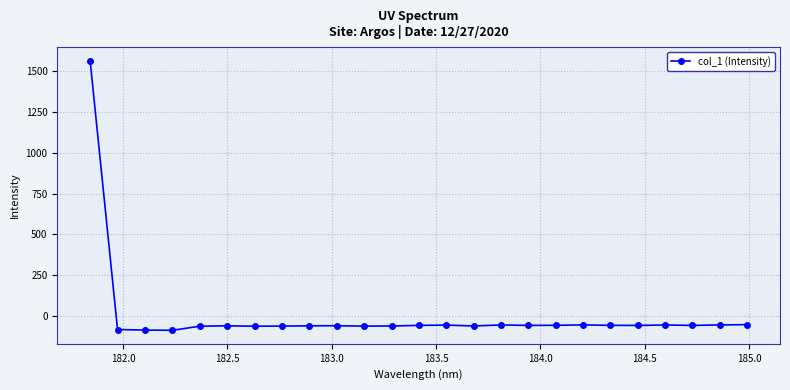

What is the value of the 23rd point from the left?

-57.5